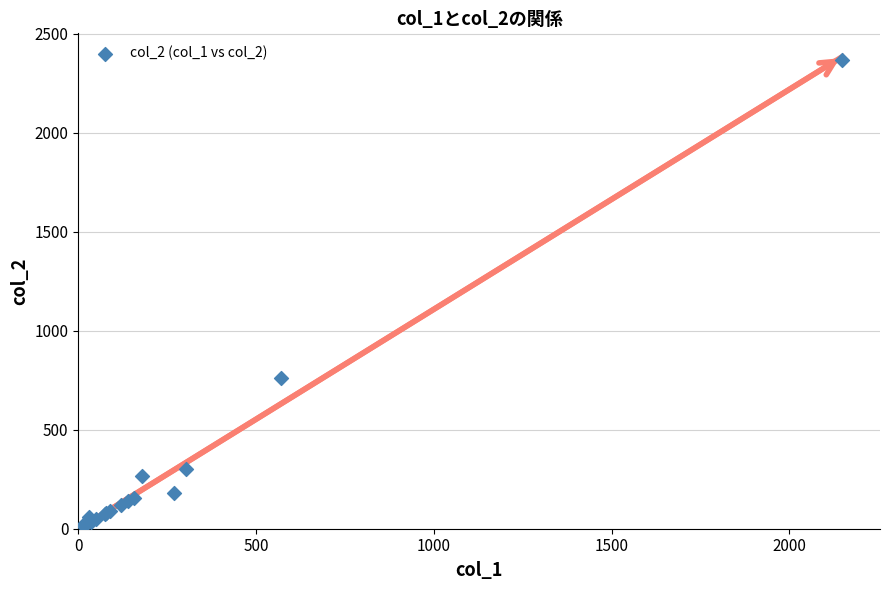

What Y value in the scatter plot is closest to 1191?

760.0